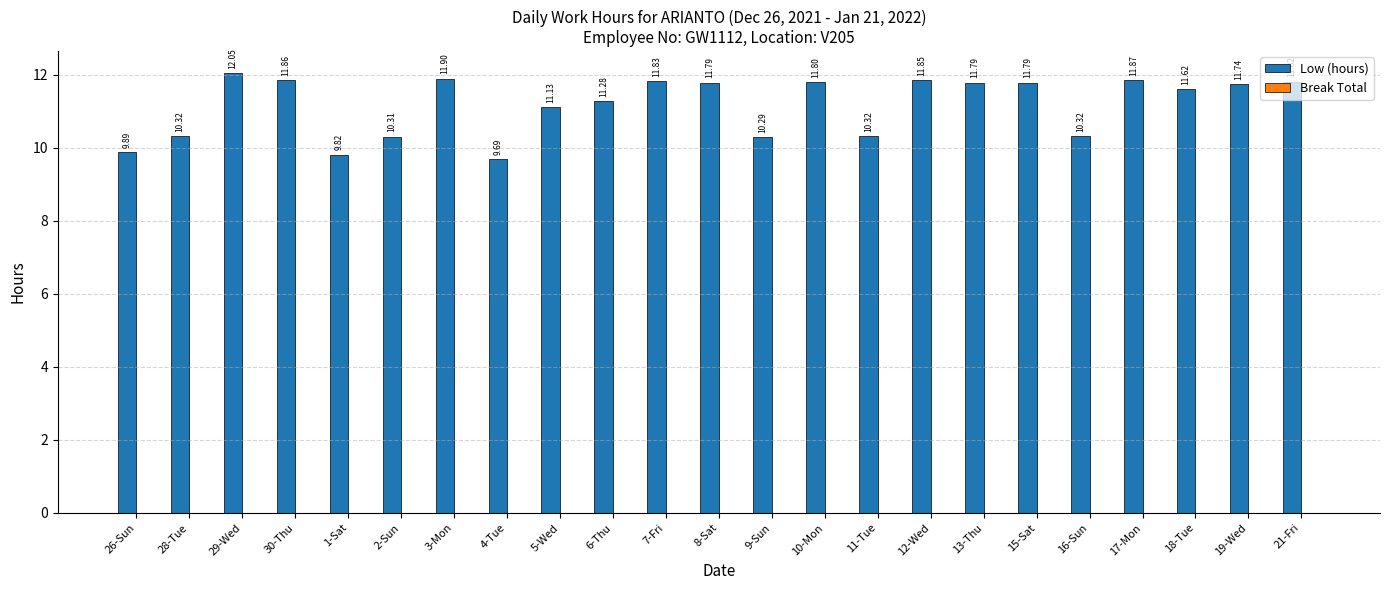

Approximately how many times larger is the value at 1-Sat compared to 11-Tue?

1.0